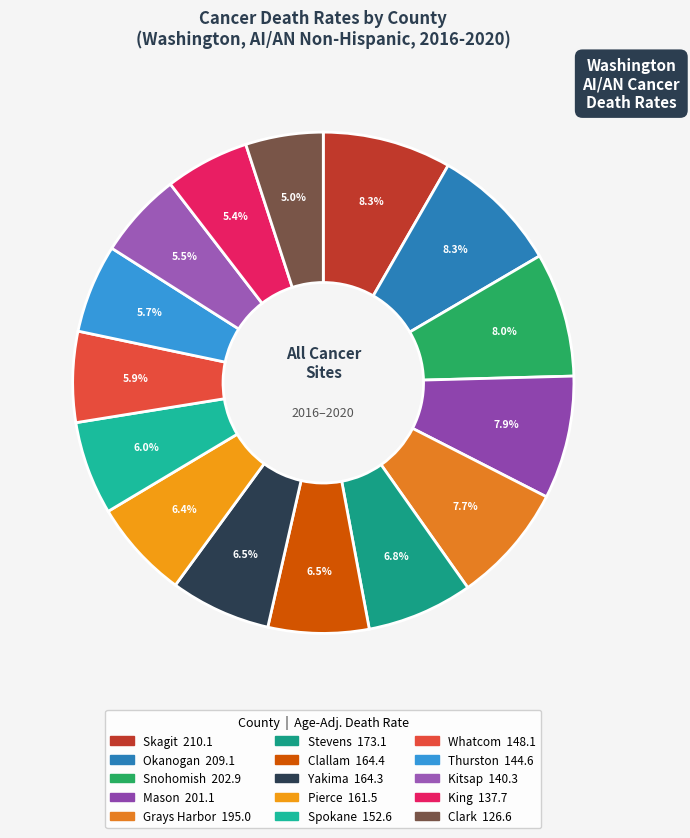

What percentage is the Okanogan slice, to the nearest percent?

8%